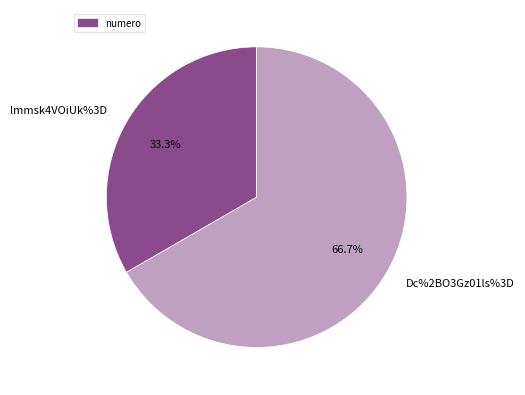

To the nearest percent, what percentage of the pie is lmmsk4VOiUk%3D?

33%